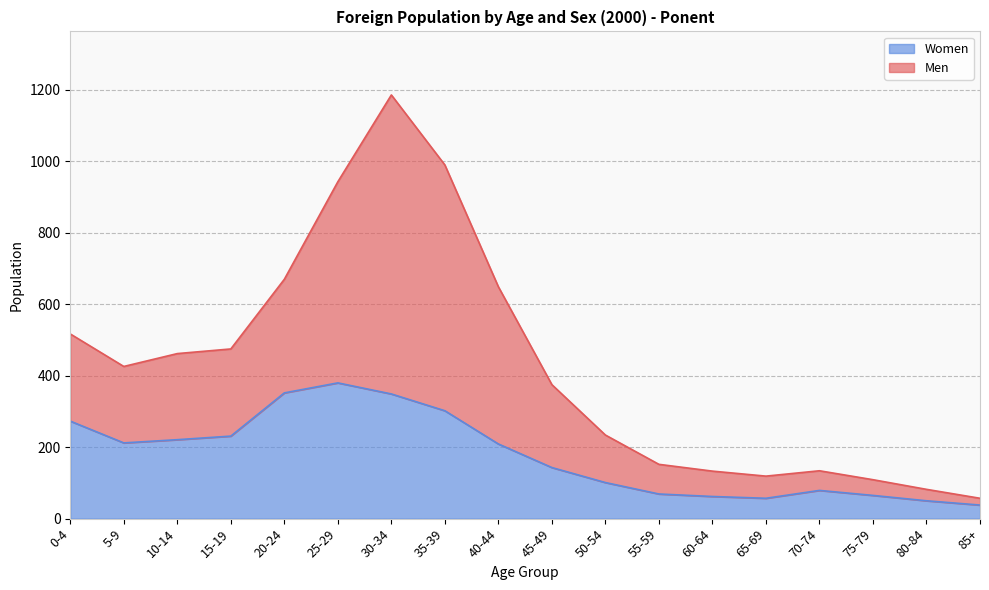

Which has a higher value, 25-29 or 85+?

25-29